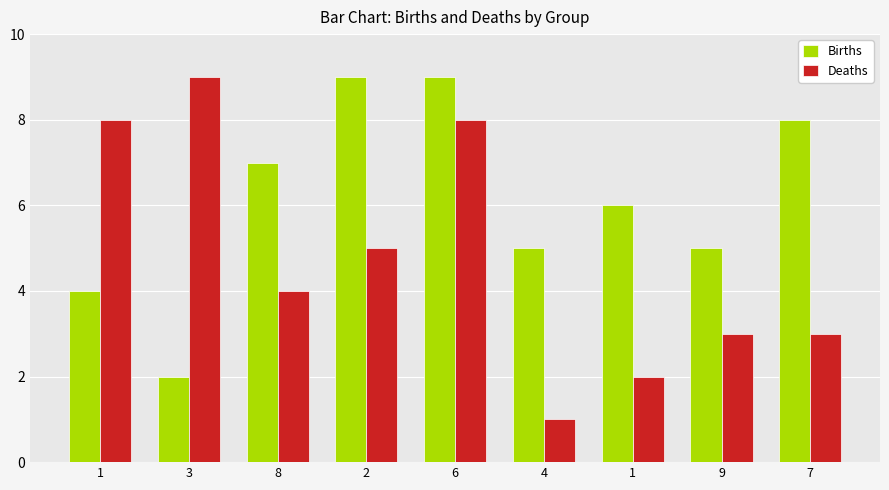

How many values in the Deaths series are below 4?

4